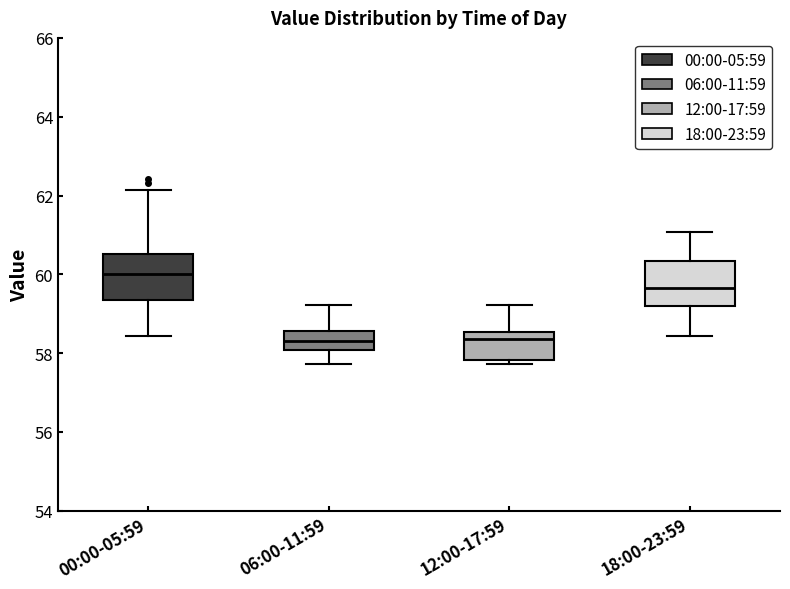

Reading left to right, read every box against the y-axis: the position of its median line, the range the box covers, and the ends of its whiskers. The values are not printed on the chart, so give them approximately, as read against the axis.

00:00-05:59: median 60.0, box 59.4 to 60.6, whiskers 58.4 to 62.2
06:00-11:59: median 58.4, box 58.0 to 58.6, whiskers 57.8 to 59.2
12:00-17:59: median 58.4, box 57.8 to 58.6, whiskers 57.8 (just below the box's lower edge) to 59.2
18:00-23:59: median 59.6, box 59.2 to 60.4, whiskers 58.4 to 61.0